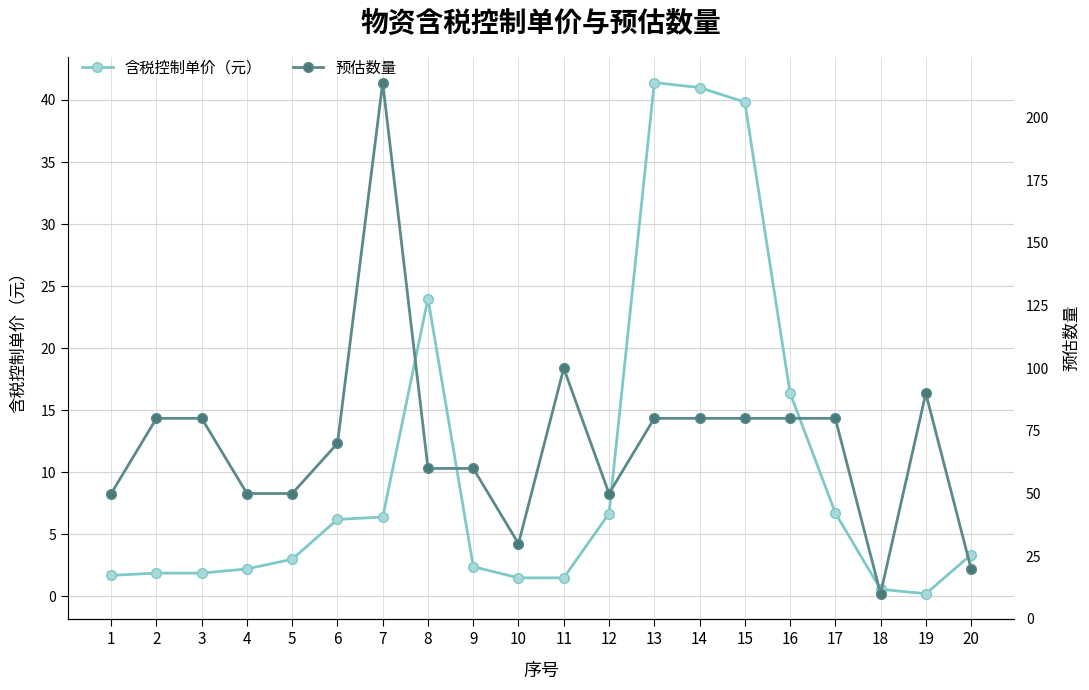

How many lines are shown in the chart?

2